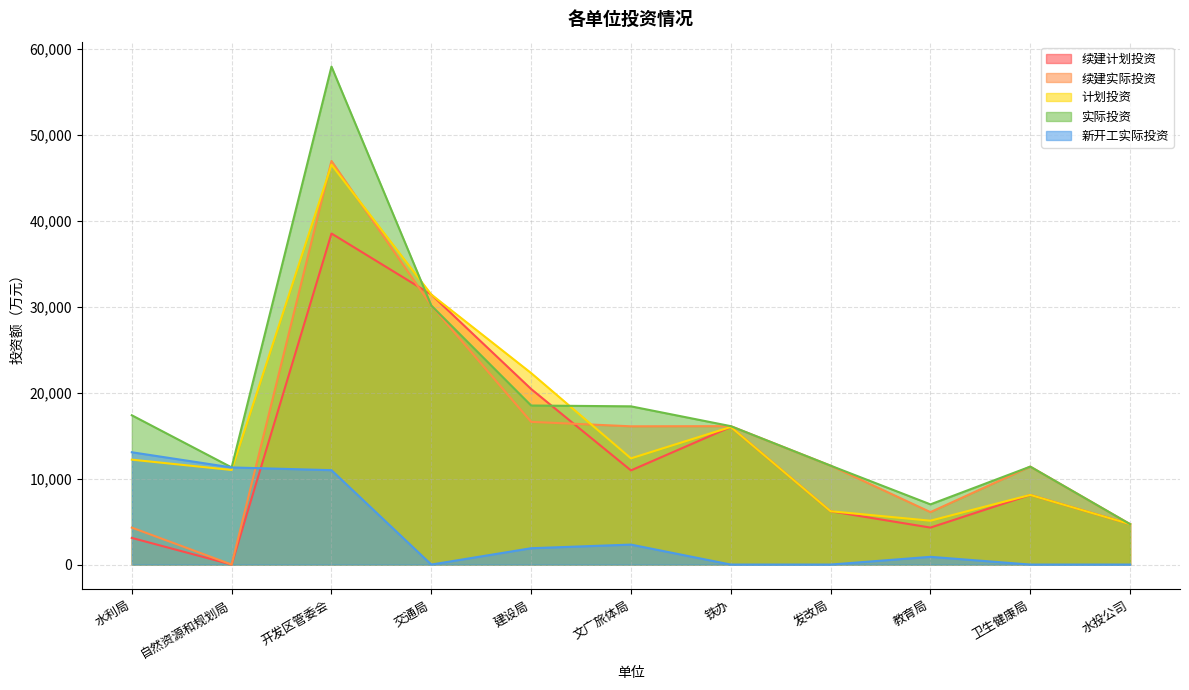

What is the label of the 4th point from the left?

交通局